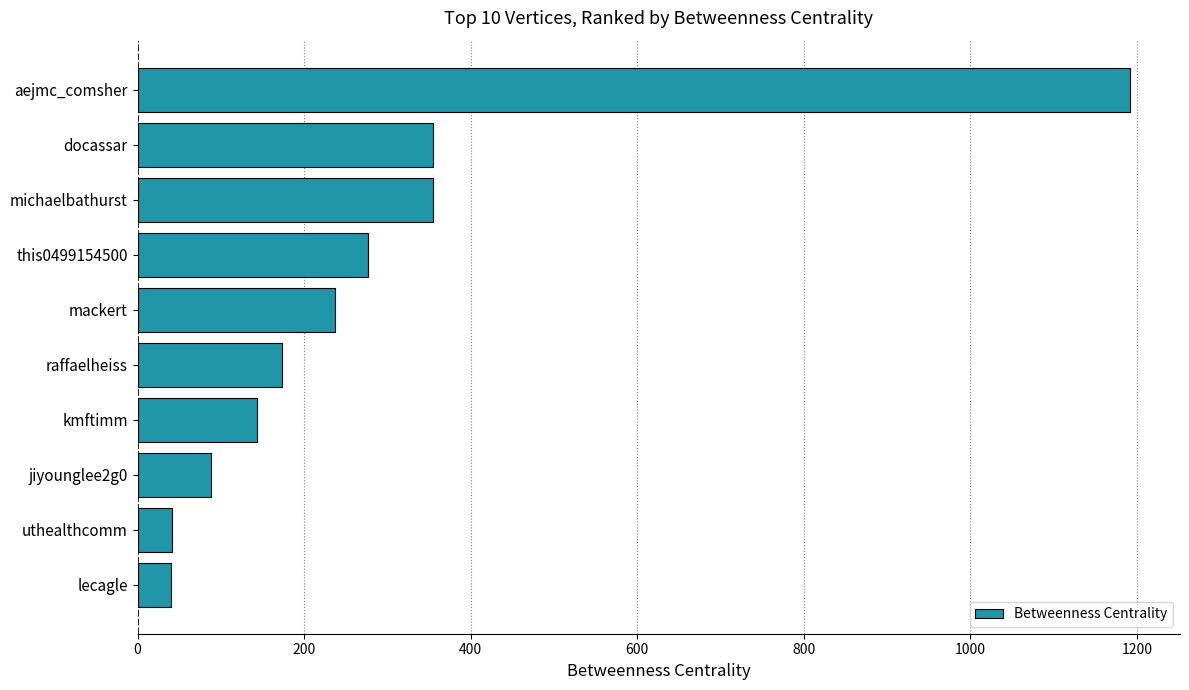

Are the bars grouped side by side (vs. stacked)?

No